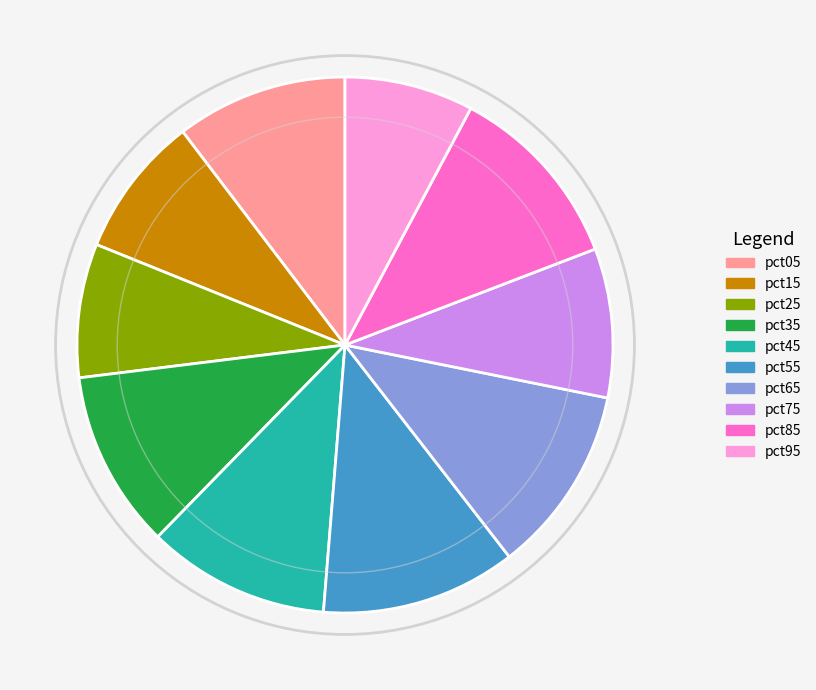

Count the number of slices in the pie.

10